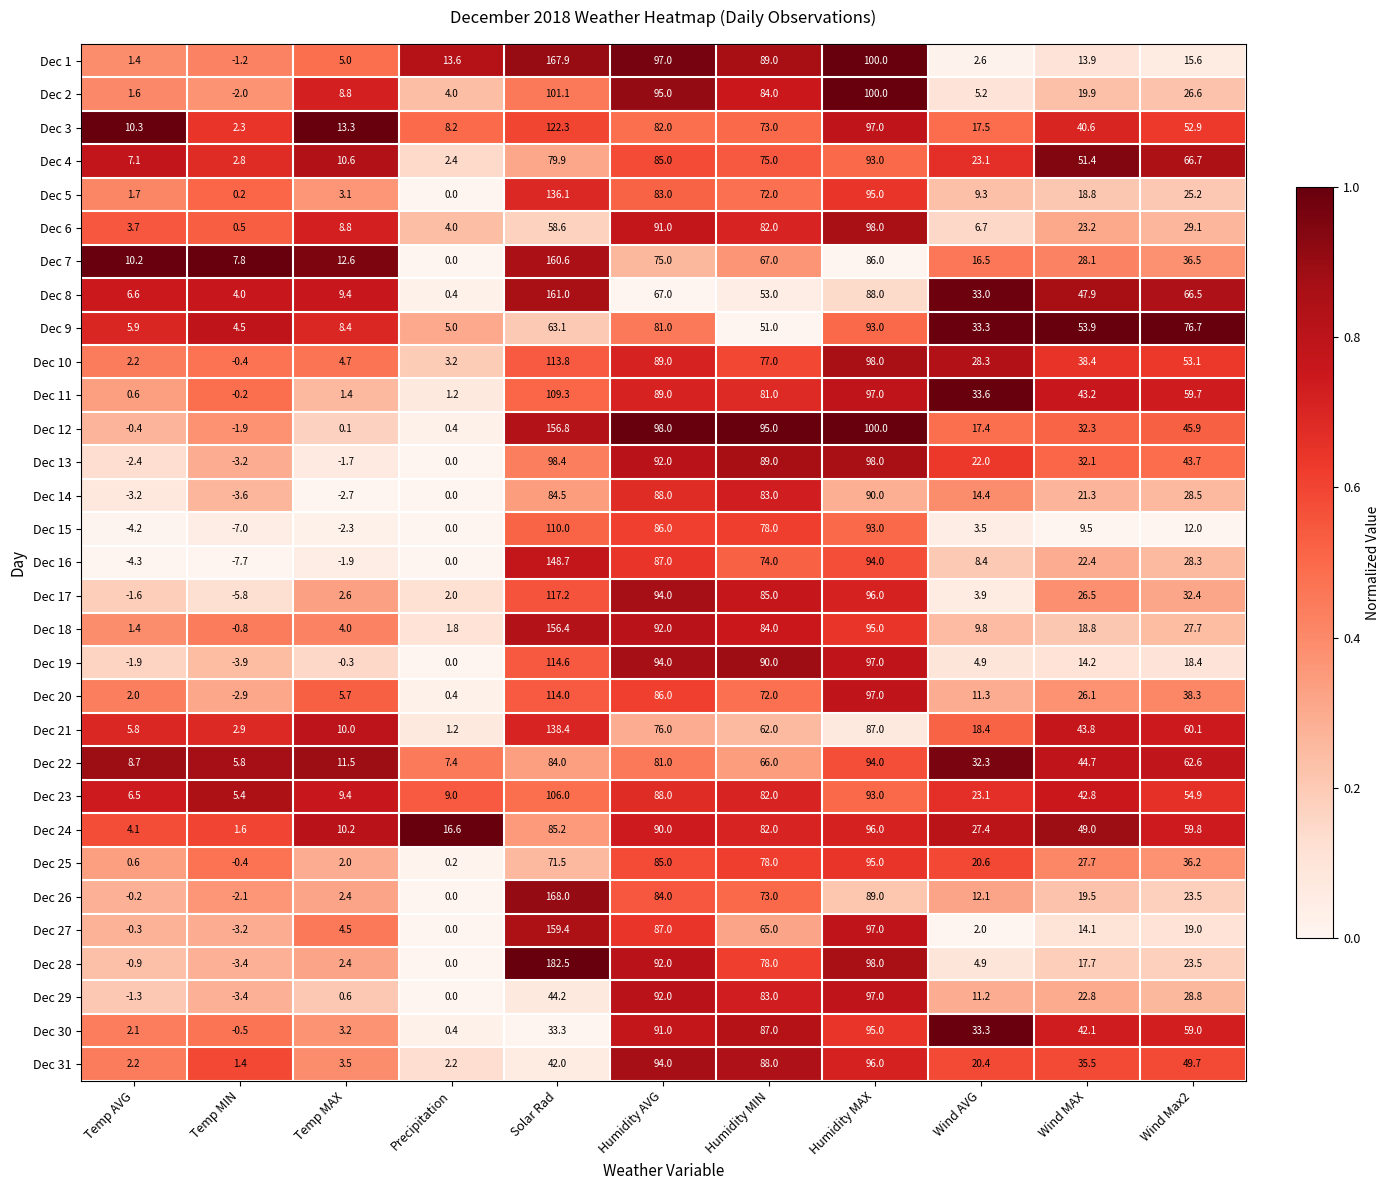

At which category is the sum across all series the highest?

Solar Rad